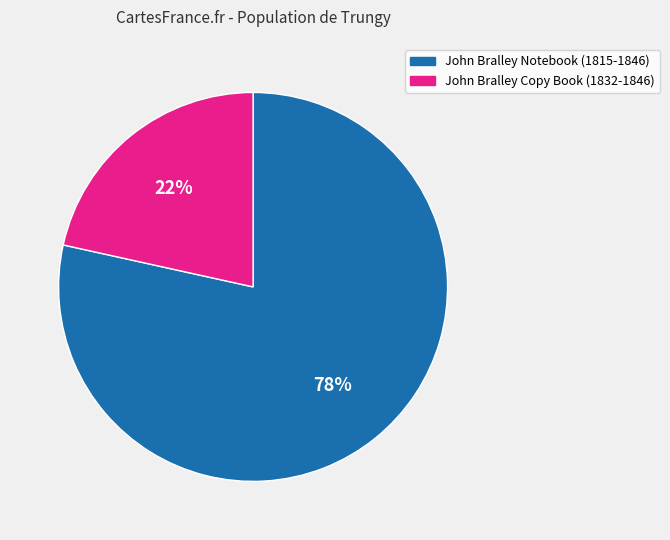

Which slice is the largest?

John Bralley Notebook (1815-1846)